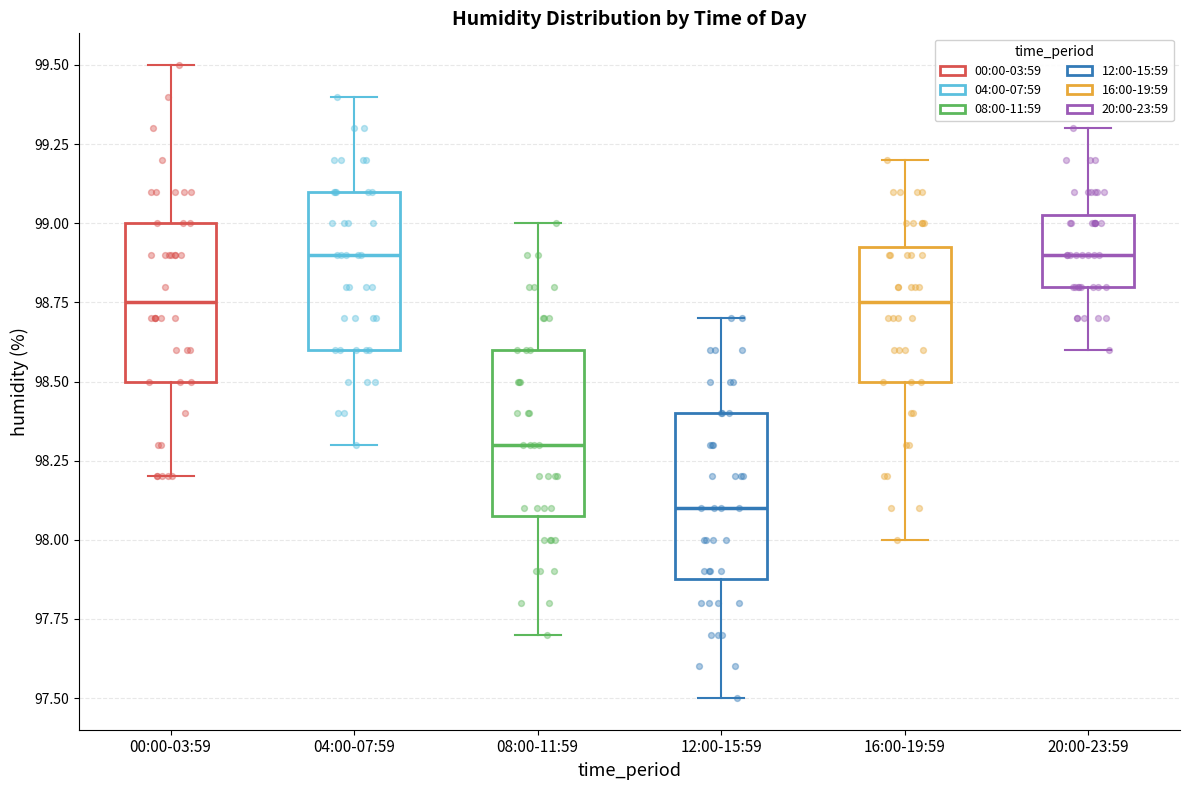

Reading left to right, read every box against the y-axis: the position of its median line, the range the box covers, and the ends of its whiskers. The values are not printed on the chart, so give them approximately, as read against the axis.

00:00-03:59: median 98.75, box 98.50 to 99.00, whiskers 98.20 to 99.50
04:00-07:59: median 98.90, box 98.60 to 99.10, whiskers 98.30 to 99.40
08:00-11:59: median 98.30, box 98.10 to 98.60, whiskers 97.70 to 99.00
12:00-15:59: median 98.10, box 97.90 to 98.40, whiskers 97.50 to 98.70
16:00-19:59: median 98.75, box 98.50 to 98.95, whiskers 98.00 to 99.20
20:00-23:59: median 98.90, box 98.80 to 99.05, whiskers 98.60 to 99.30